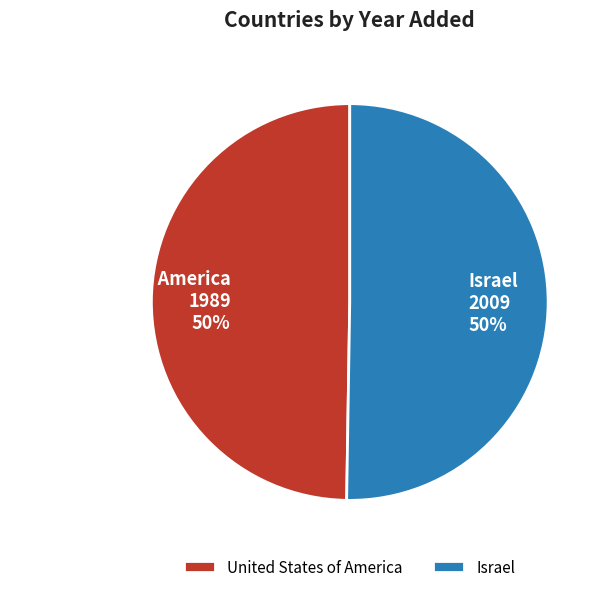

Do United States of America and Israel together represent more than half of the pie?

Yes